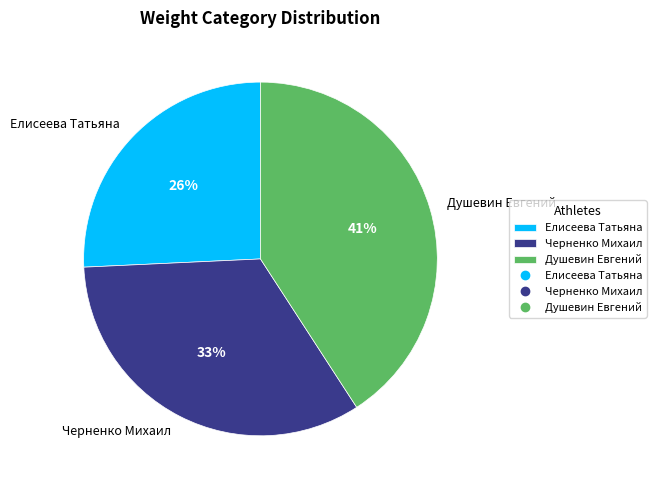

Do Черненко Михаил and Душевин Евгений together represent more than half of the pie?

Yes